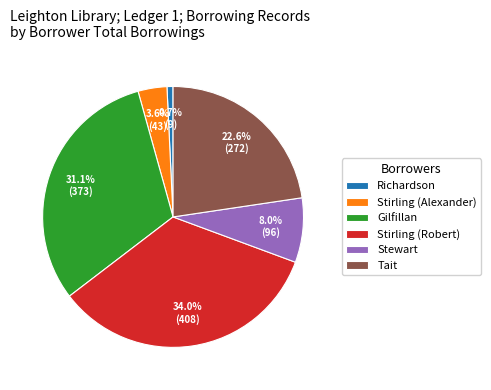

To the nearest percent, what is the combined percentage of Gilfillan and Tait?

54%